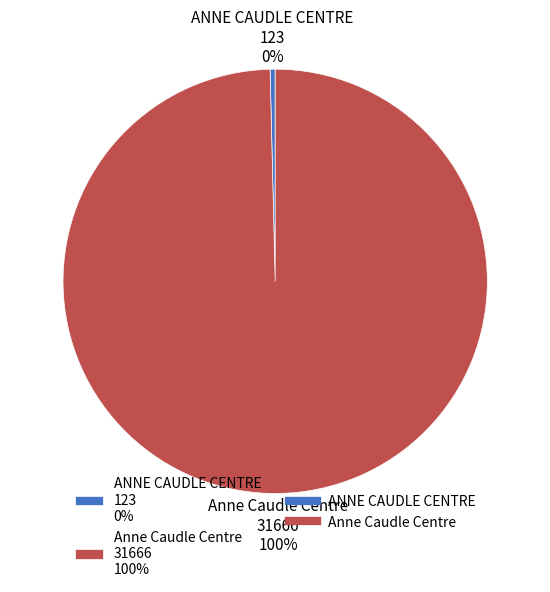

Does Anne Caudle Centre account for over 50% of the chart?

Yes